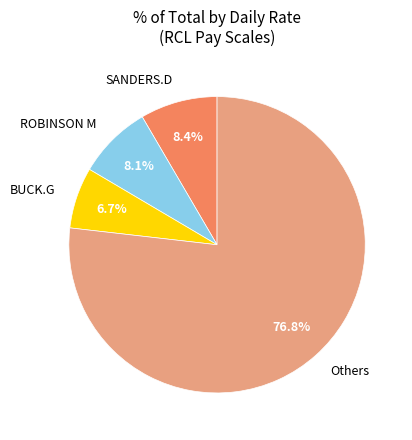

Does Others account for over 50% of the chart?

Yes